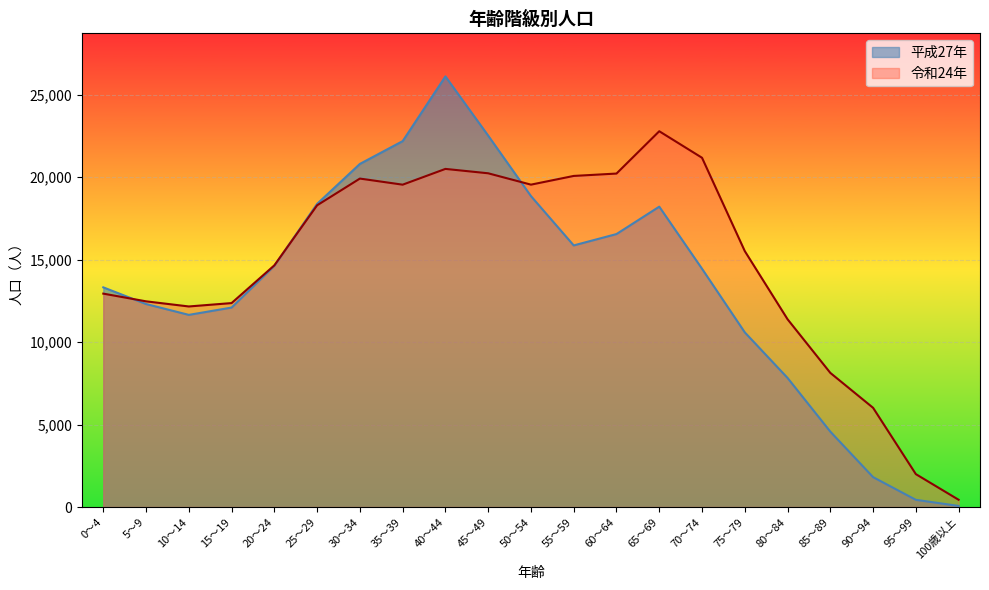

After their last crossing, which series has the higher values: 平成27年 or 令和24年?

令和24年